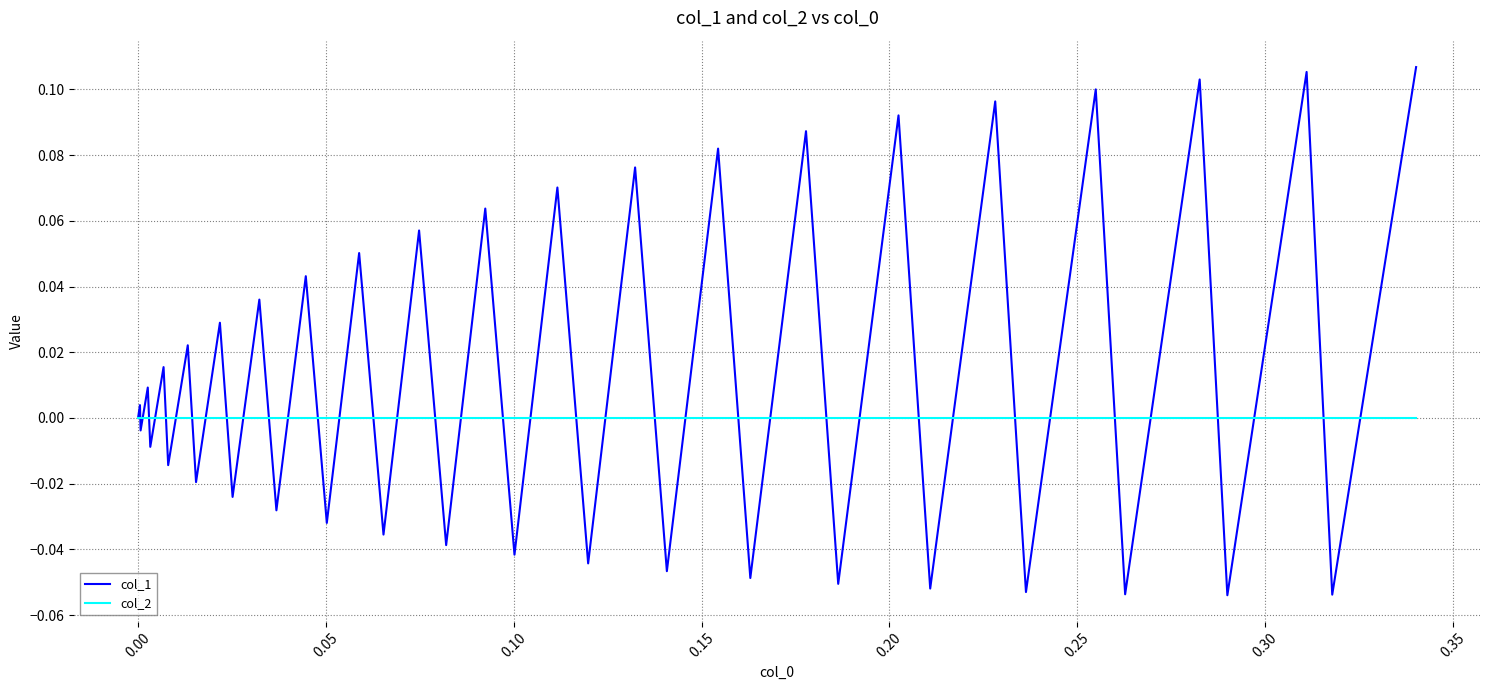

Rank the series by their average value, from lowest to highest.

col_2, col_1